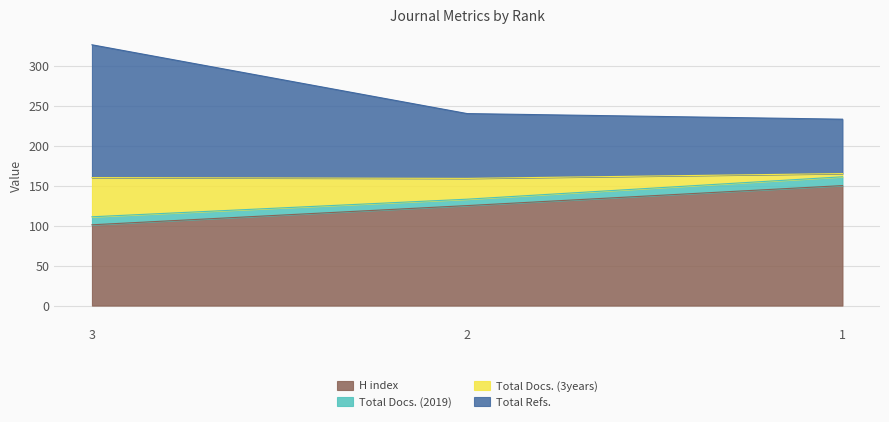

Rank the categories by H index value from highest to lowest.

1, 2, 3